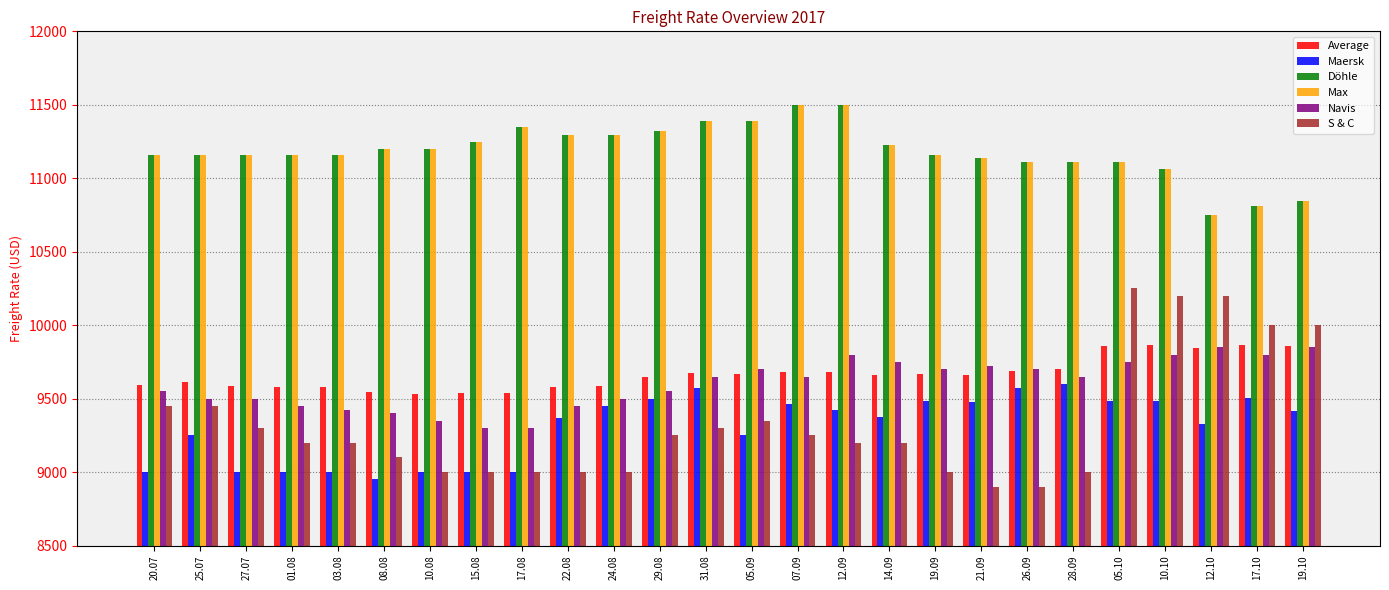

What is the highest value of the Max series?

11500